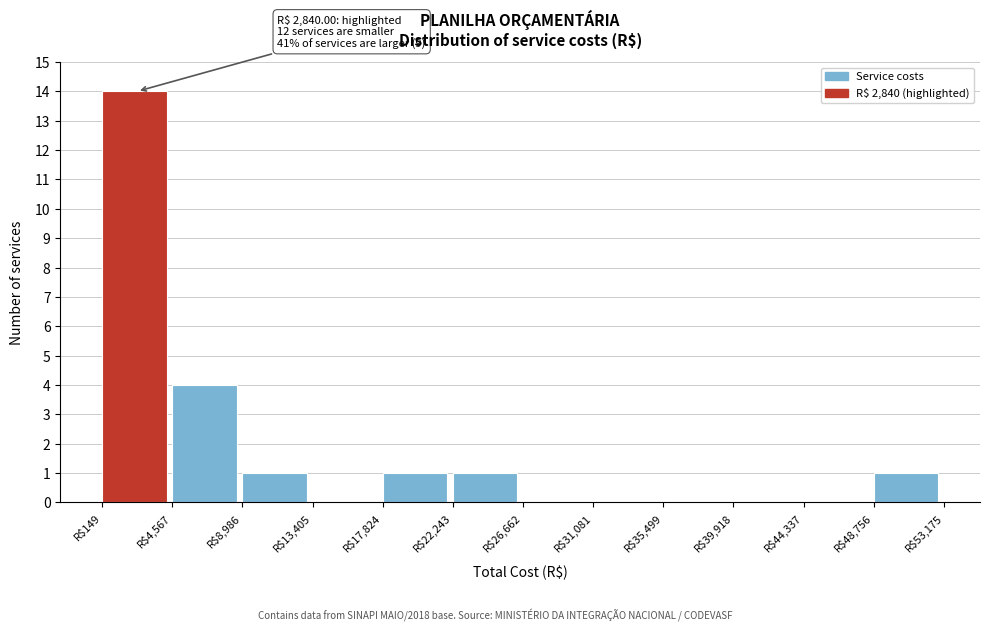

Over which range of the x-axis is the bar tallest?

0 to 4500